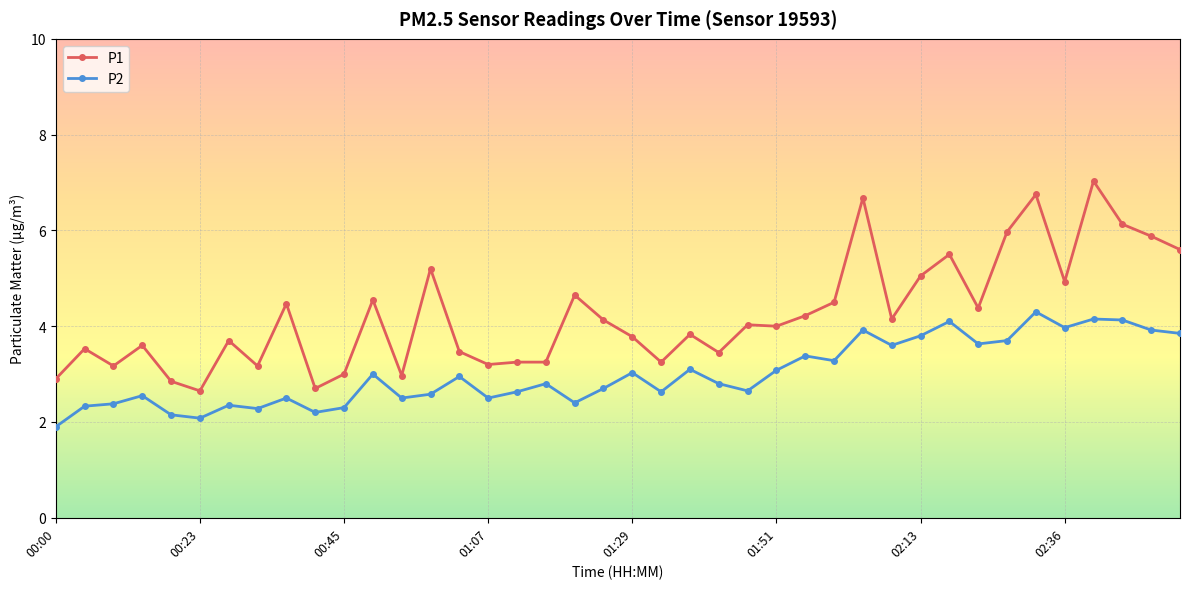

Which series has the largest total across all categories?

P1